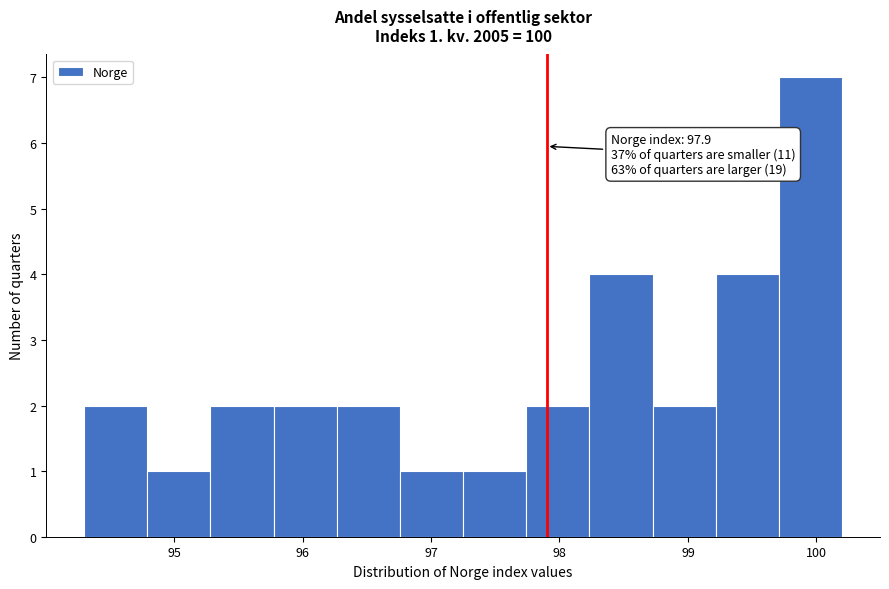

Which range on the x-axis has the tallest bar?

99.7 to 100.2